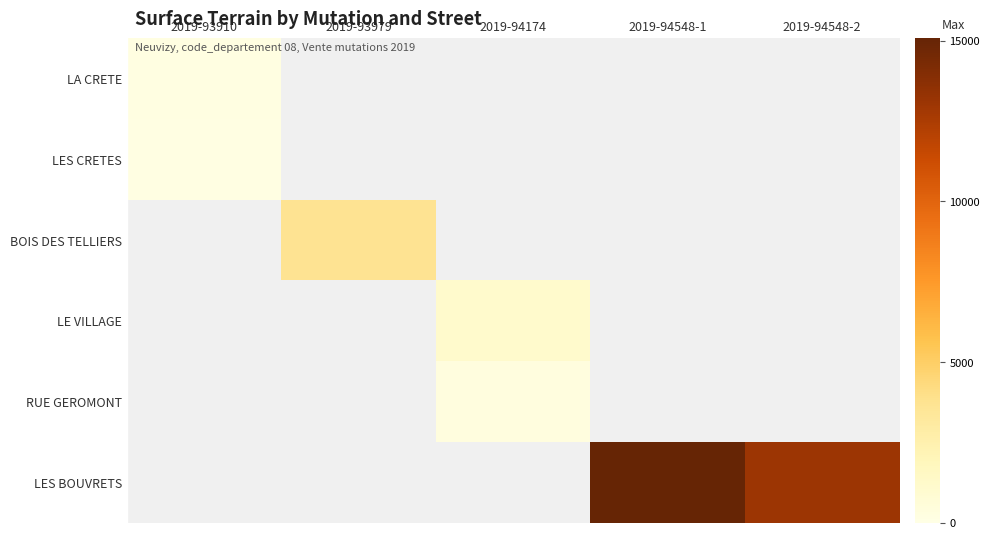

What is the lowest value of the LES CRETES series?

145.0